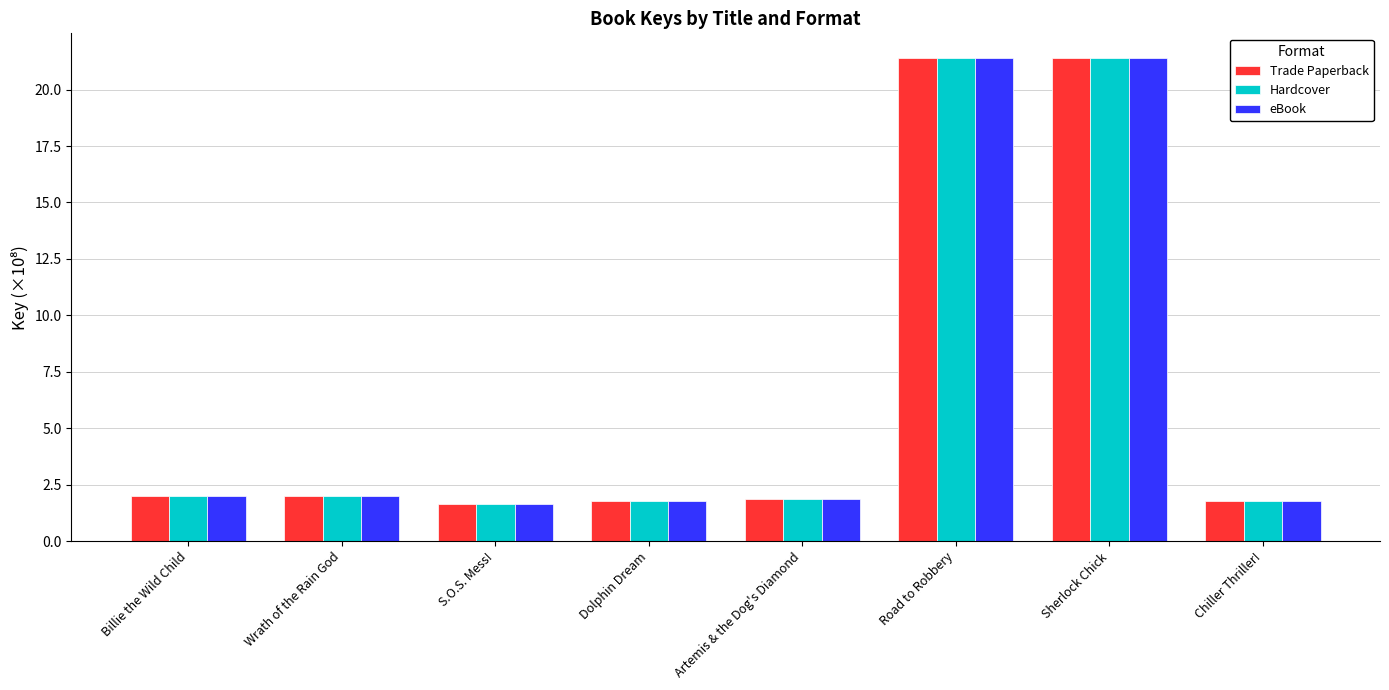

What is the total value across all series at Artemis & the Dog's Diamond?

5.5